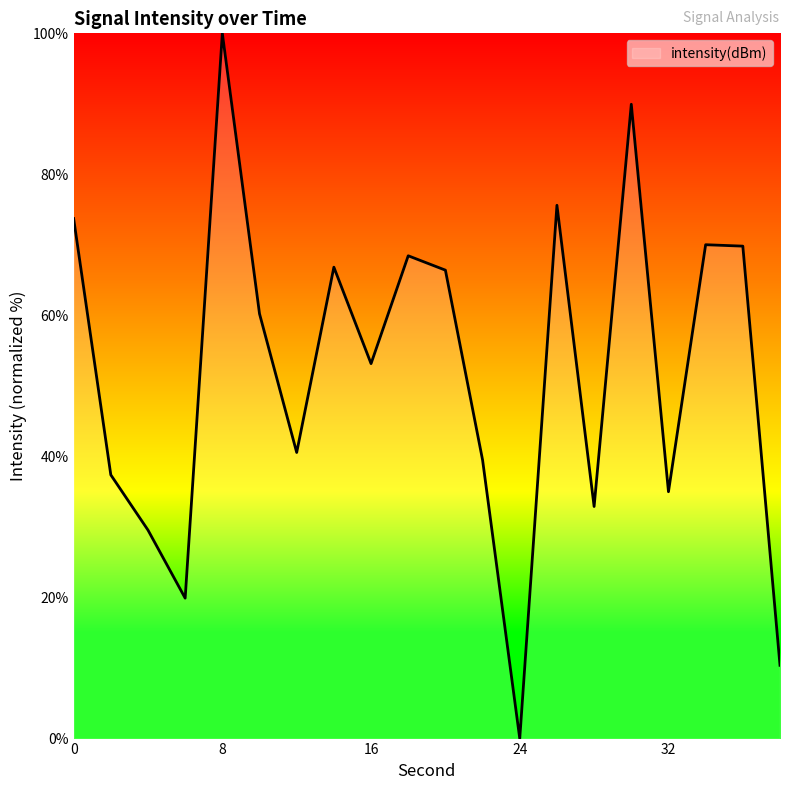

What is the difference between the maximum and minimum values?

100.0